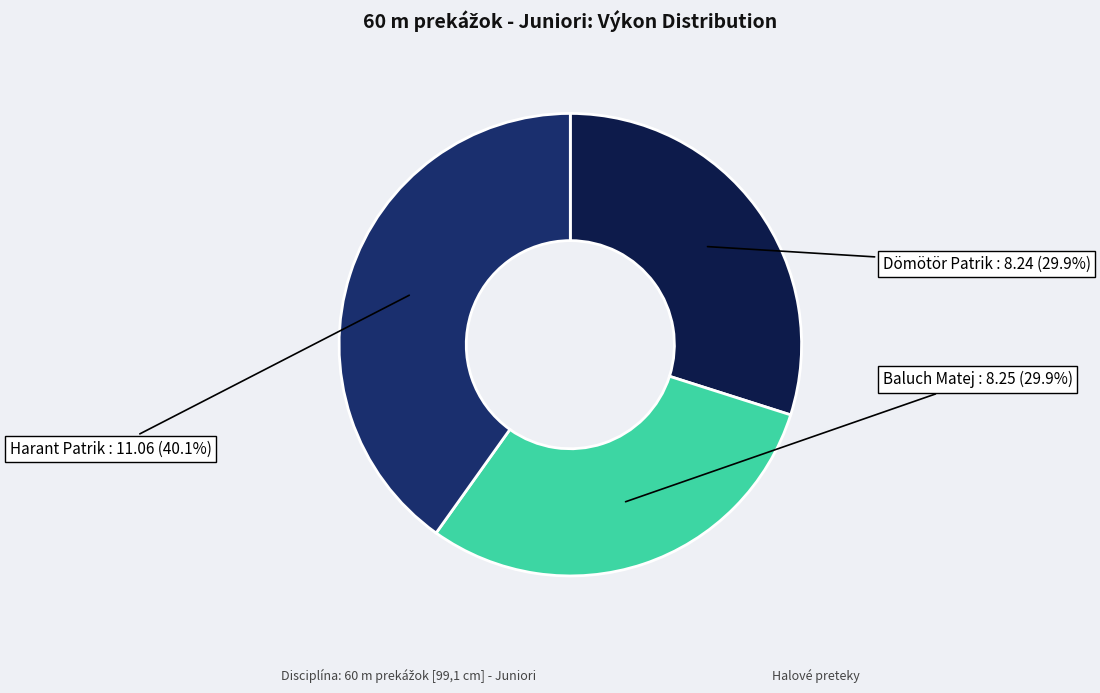

Does any single category account for the majority?

No